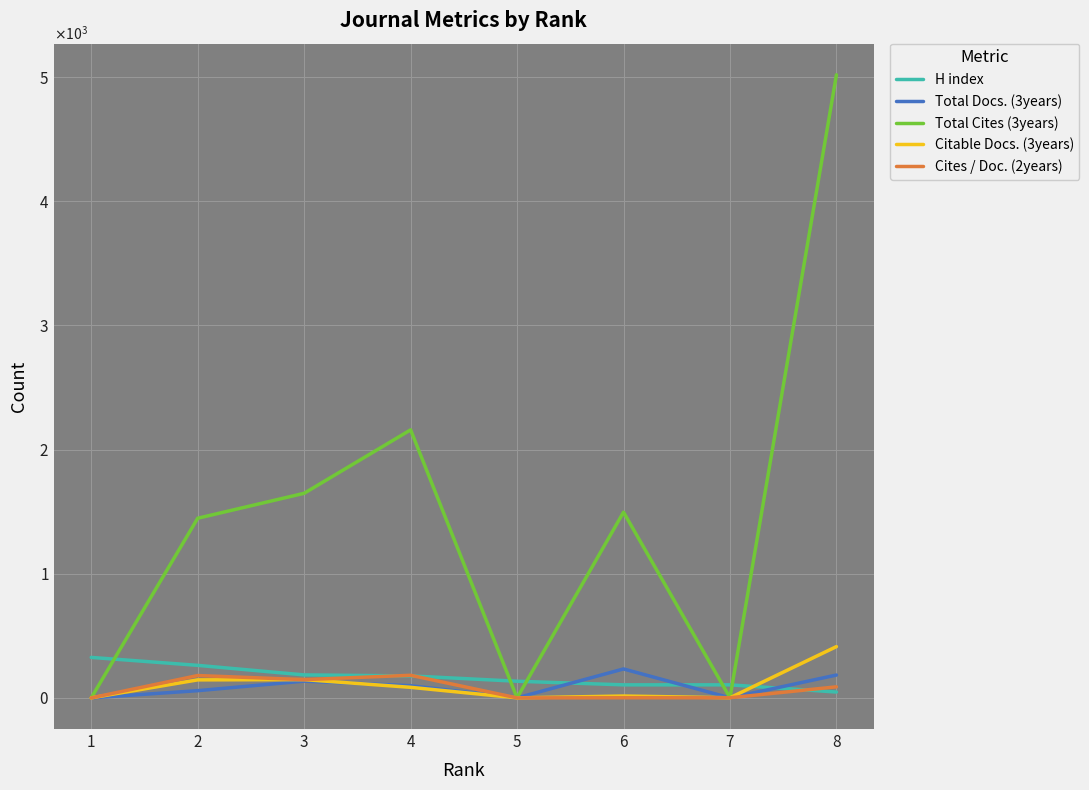

Reading left to right, list all the values displayed in this chart.

H index: 326	262	185	177	134	105	105	47
Total Docs. (3years): 0	58	135	98	0	233	0	184
Total Cites (3years): 0	1447	1648	2159	0	1496	1	5019
Citable Docs. (3years): 0	145	147	85	0	15	1	413
Cites / Doc. (2years): 0	180	147	182	0	1	1	89